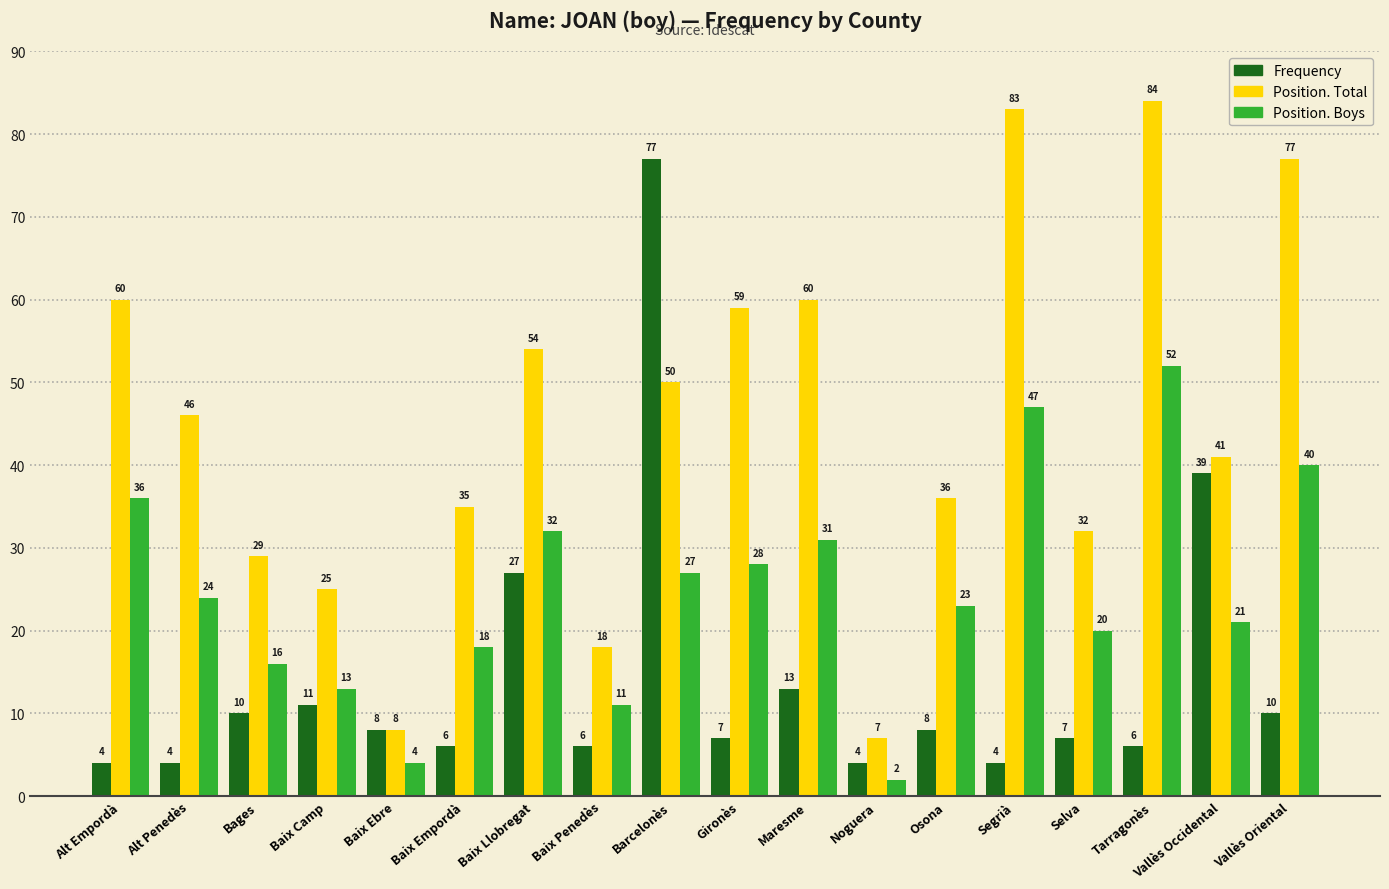

At which label does Position. Total reach its minimum?

Noguera